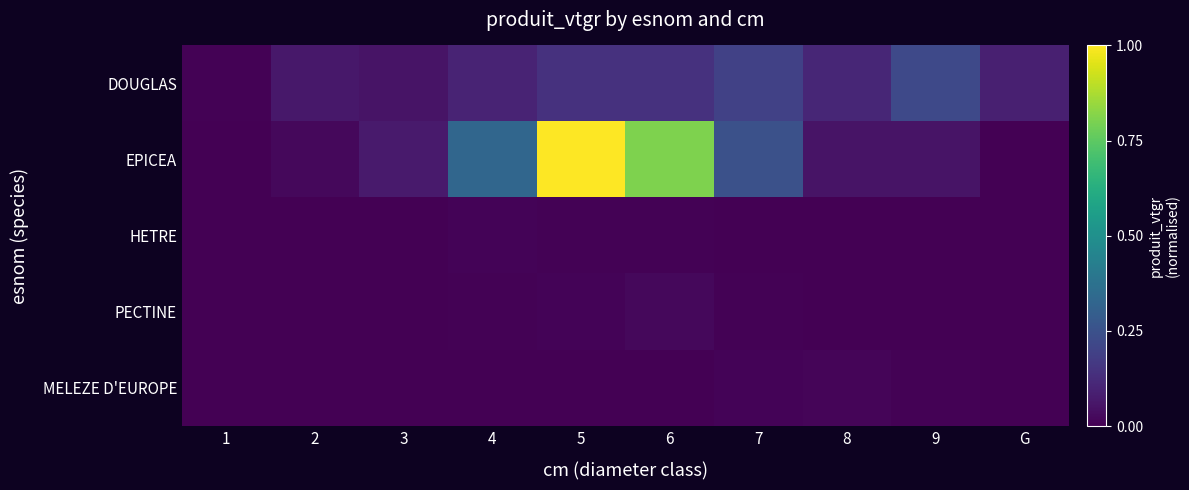

What is the spread (max minus min) of values at 2?

0.1